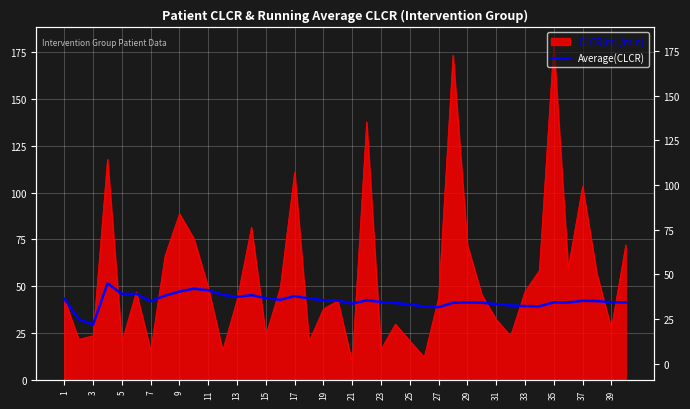

The chart shows a value of 66.7 at 7. True or false?

False